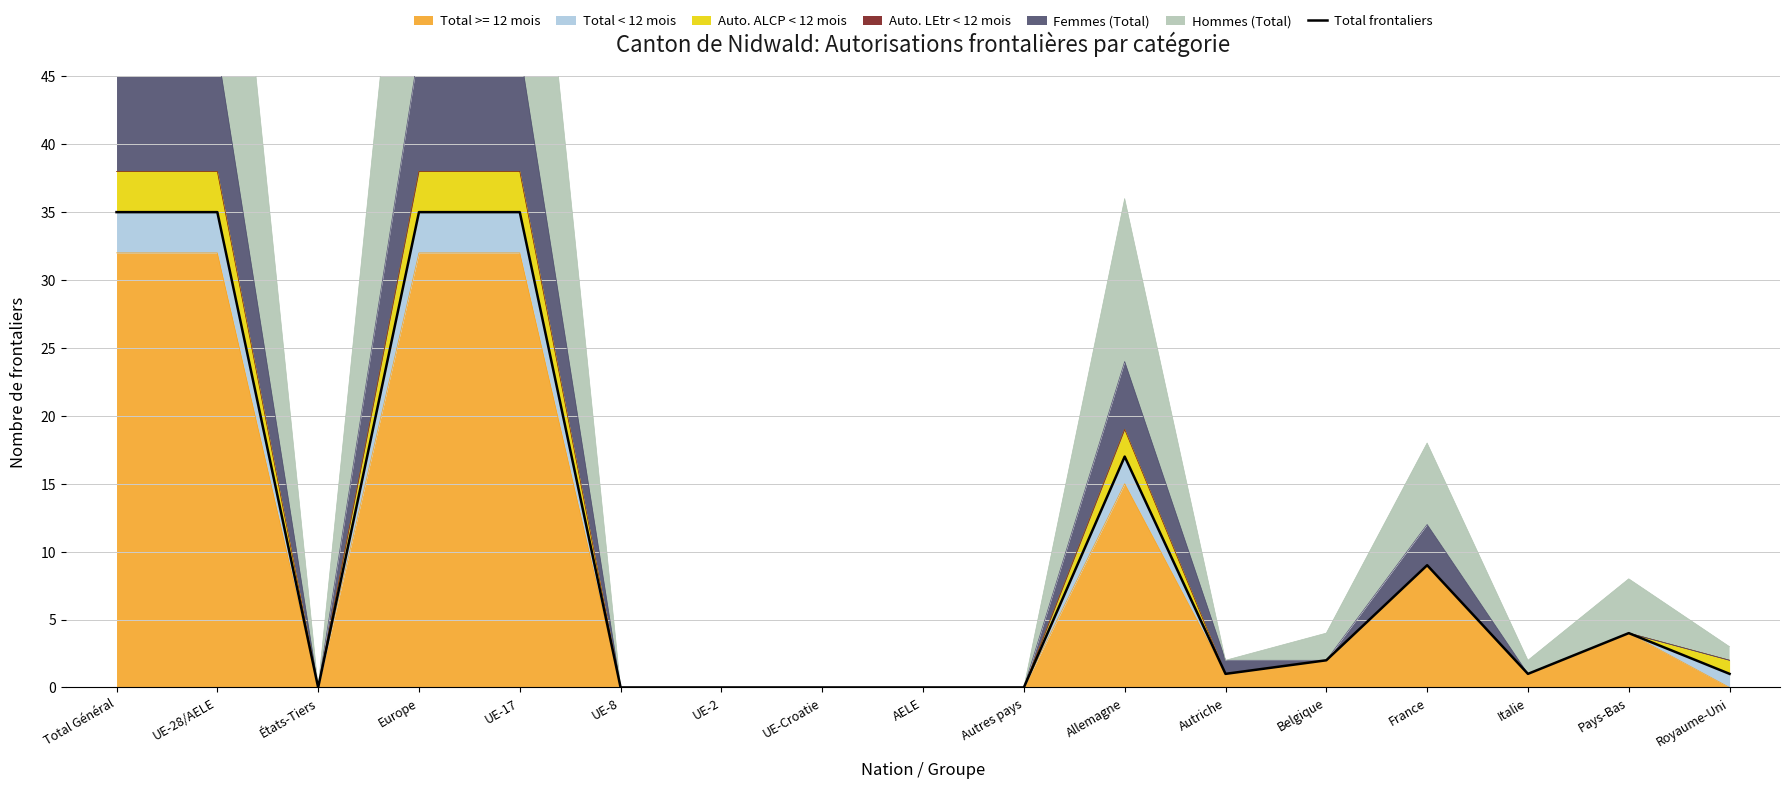

True or false: there are more than 0 points higher than both neighbors.

True